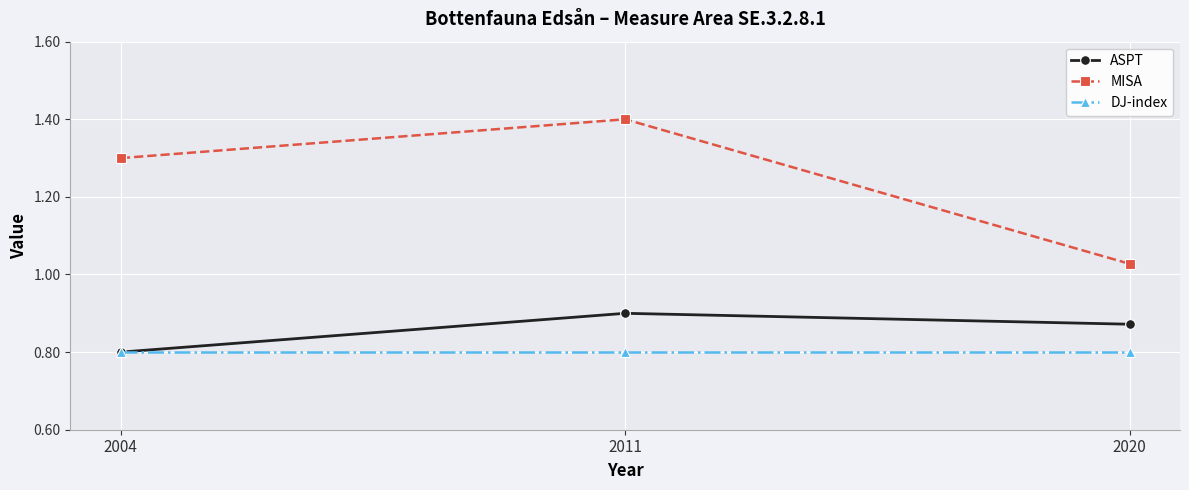

What is the average value of the DJ-index series?

0.8